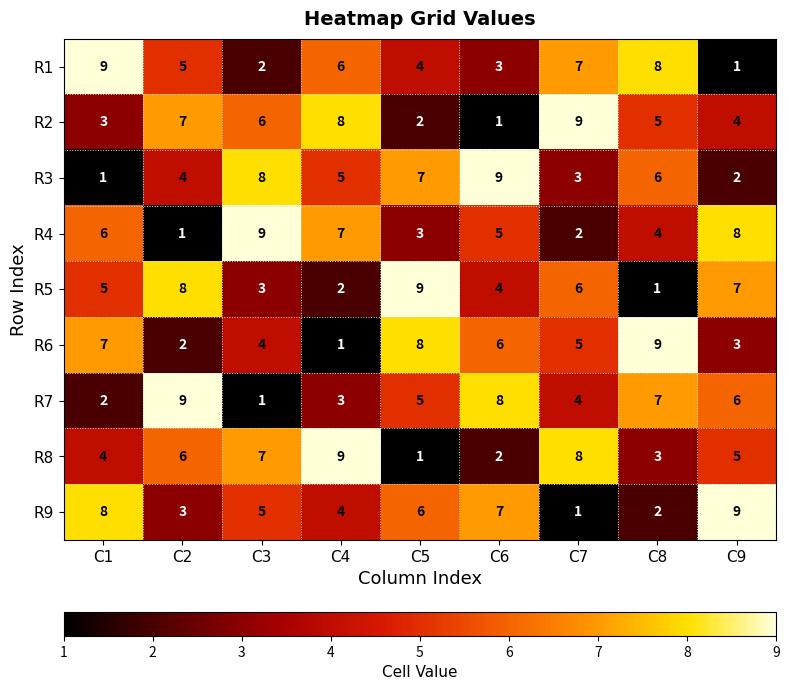

At C8, list the series in order from largest to smallest.

R6, R1, R7, R3, R2, R4, R8, R9, R5